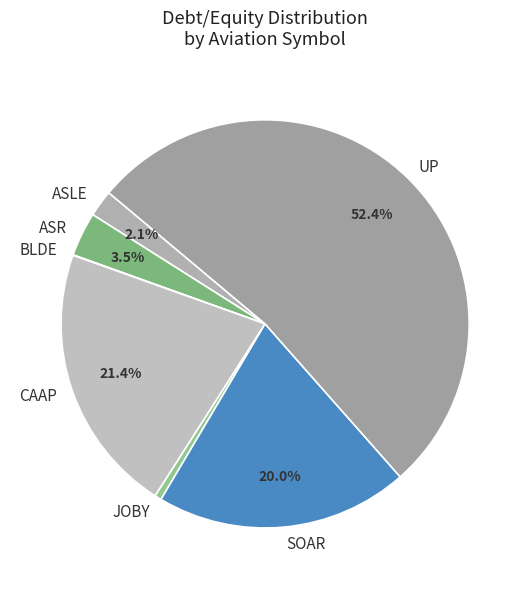

Which category has the biggest portion of the pie?

UP